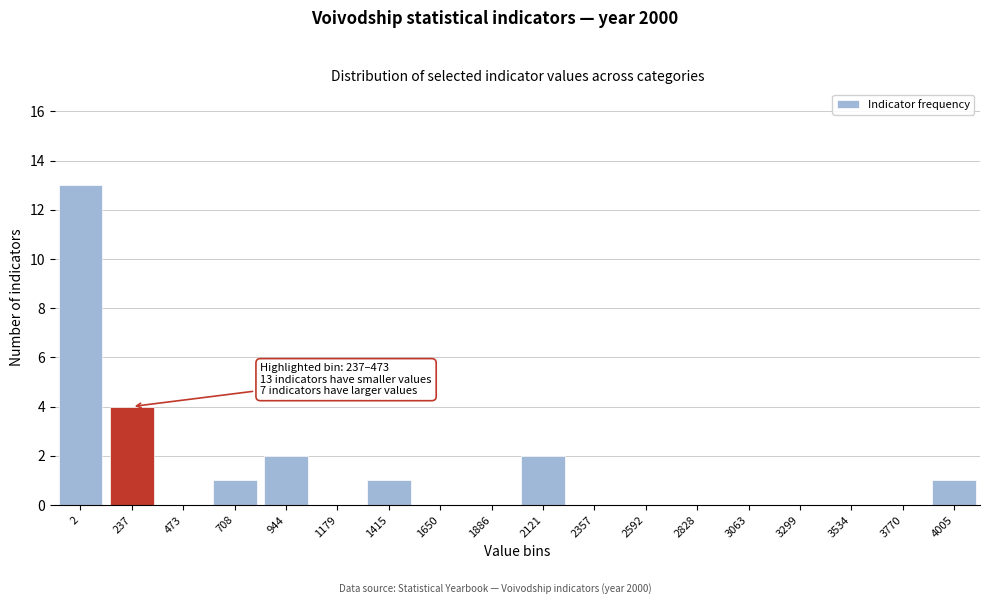

Reading left to right, list all the values displayed in this chart.

2=13	237=4	473=0	708=1	944=2	1179=0	1415=1	1650=0	1886=0	2121=2	2357=0	2592=0	2828=0	3063=0	3299=0	3534=0	3770=0	4005=1